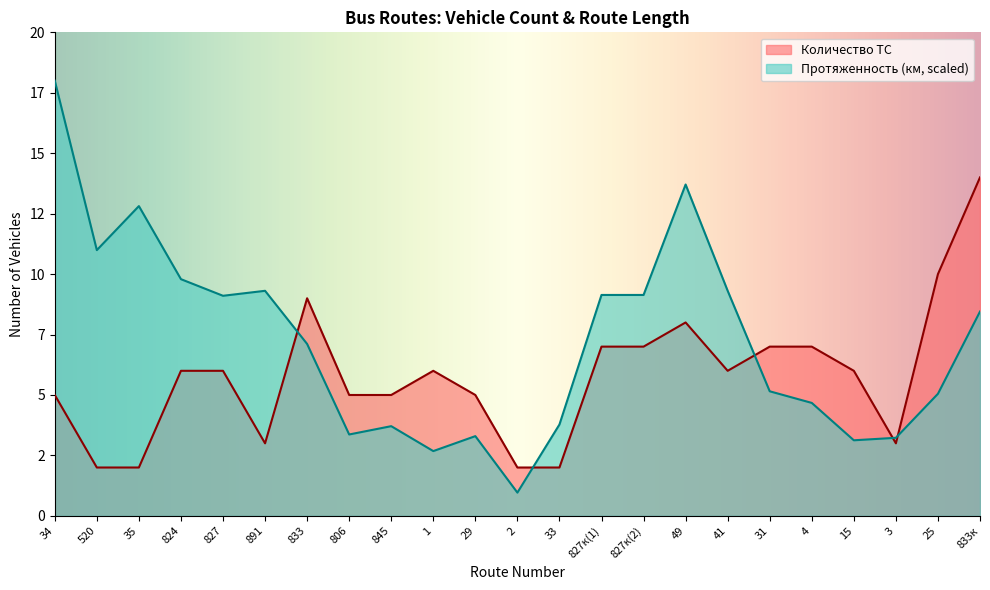

What is the label of the 4th point from the right?

15